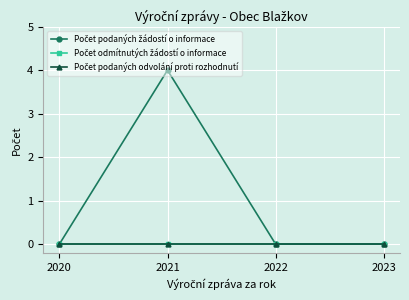

What is the difference between the Počet podaných žádostí o informace values at 2021 and 2020?

4